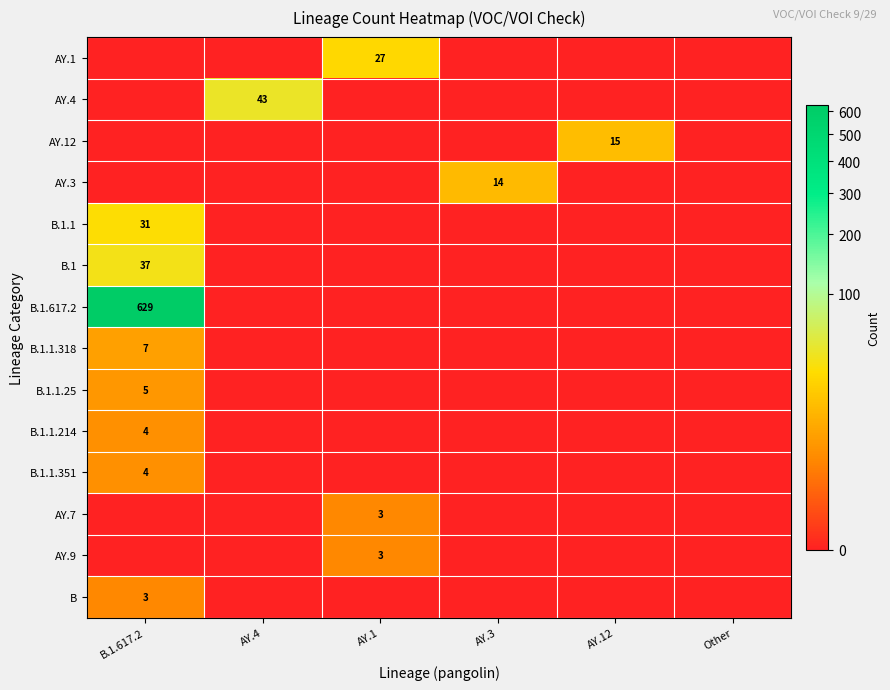

True or false: B.1.1.25 has a value of 5 at B.1.617.2.

True